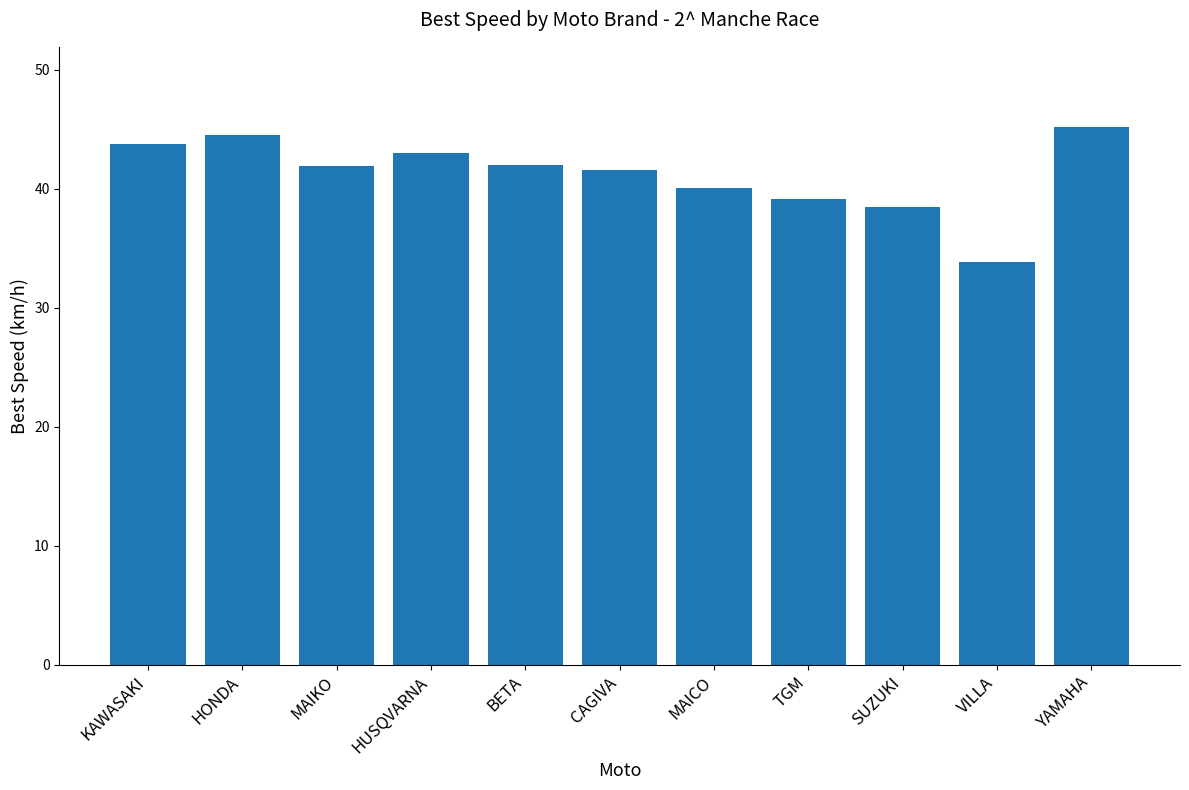

Which category has the lowest value across all series?

VILLA